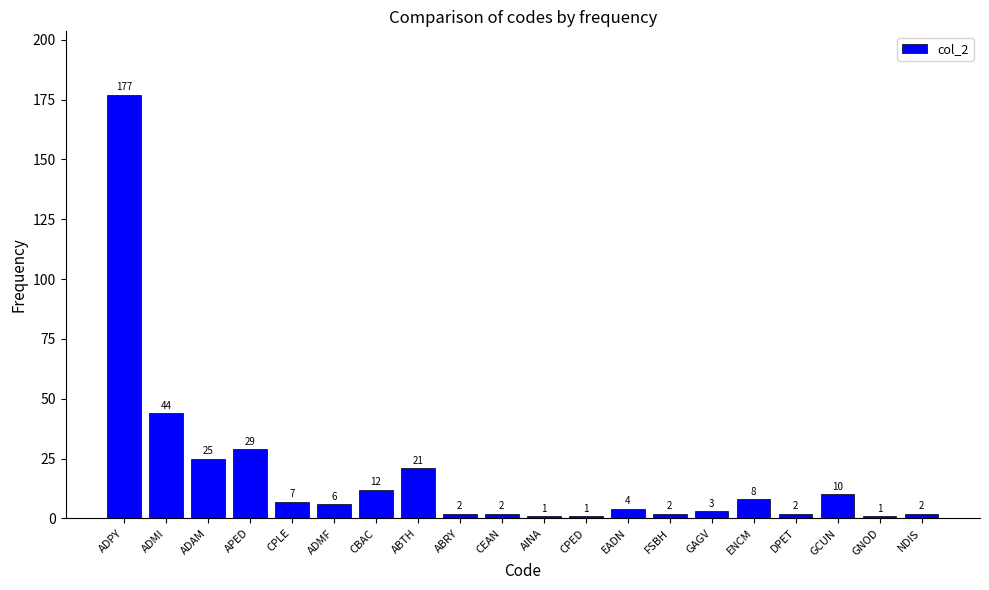

The value at ADAM is 43. True or false?

False